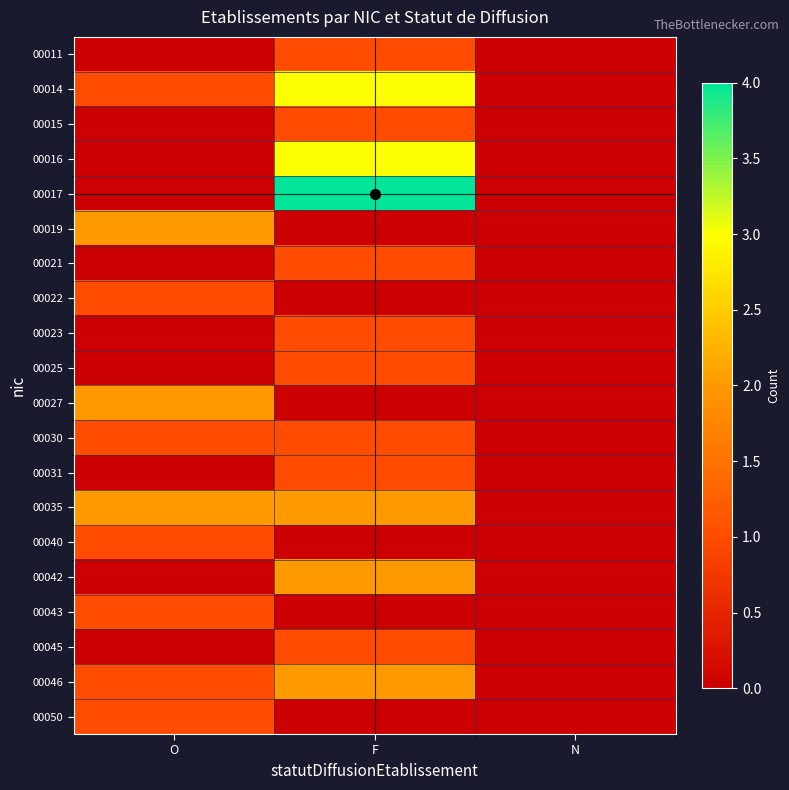

At which category does the chart reach its peak across all series?

F